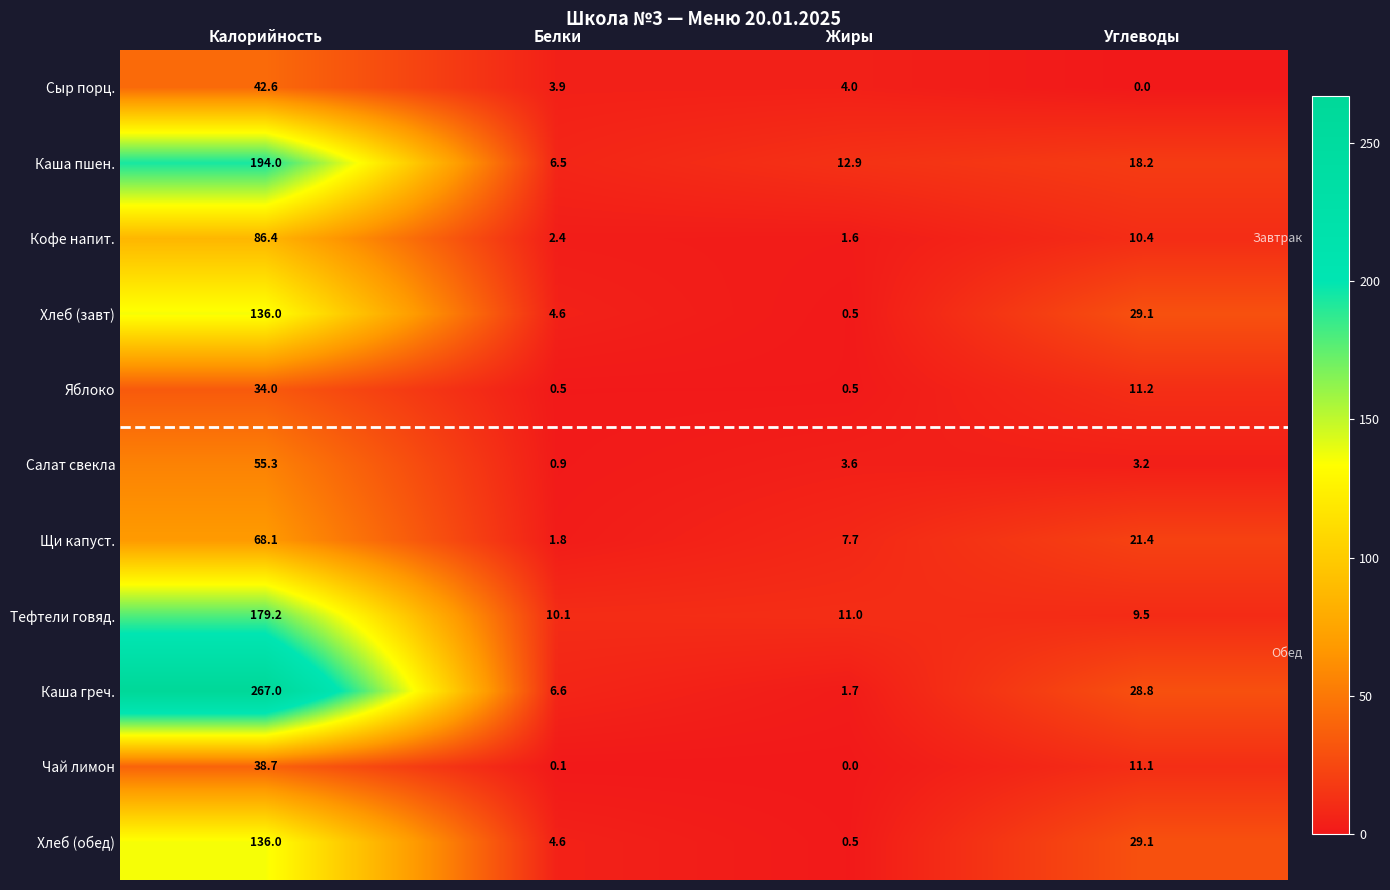

What is the approximate value of Хлеб (завт) at Углеводы?

29.1